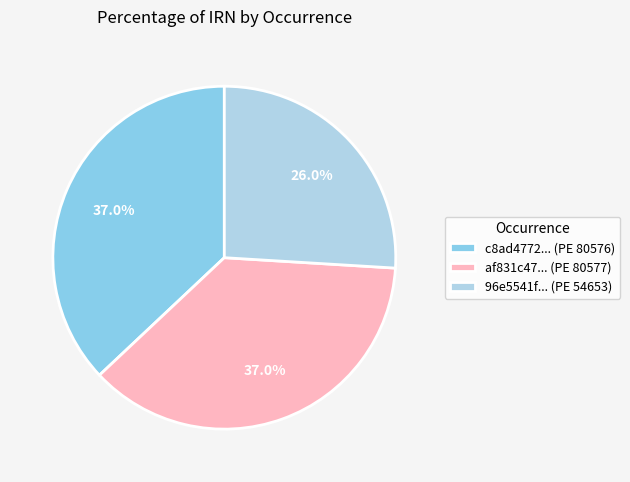

What is the smallest slice in the pie chart?

96e5541f... (PE 54653)